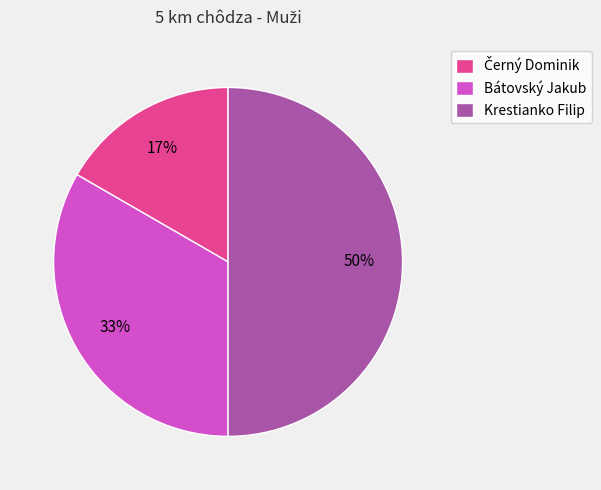

To the nearest percent, what is the difference between the largest and smallest slice percentages?

33%